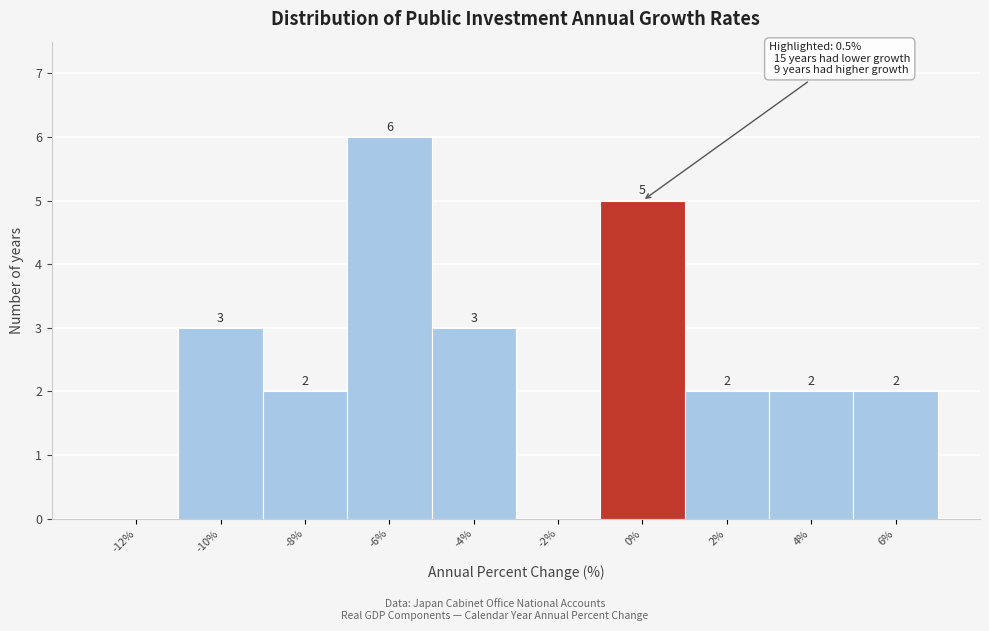

Reading right to left, what are all the values shown in this chart?

6%=2	4%=2	2%=2	0%=5	-2%=0	-4%=3	-6%=6	-8%=2	-10%=3	-12%=0